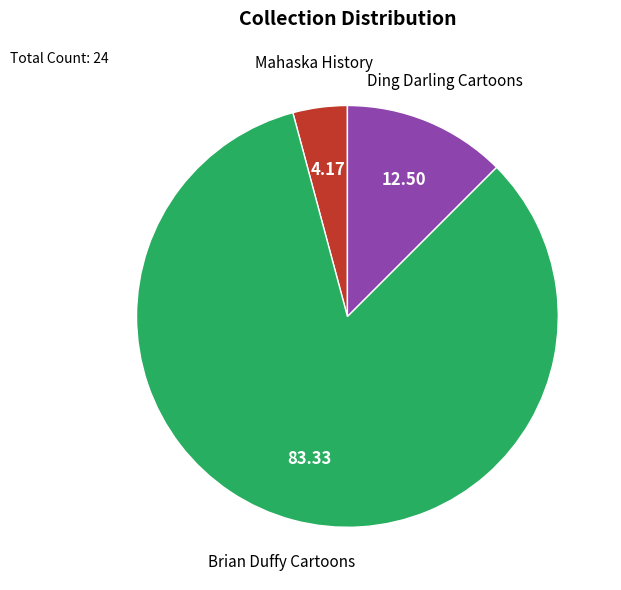

How many segments does this pie chart have?

3